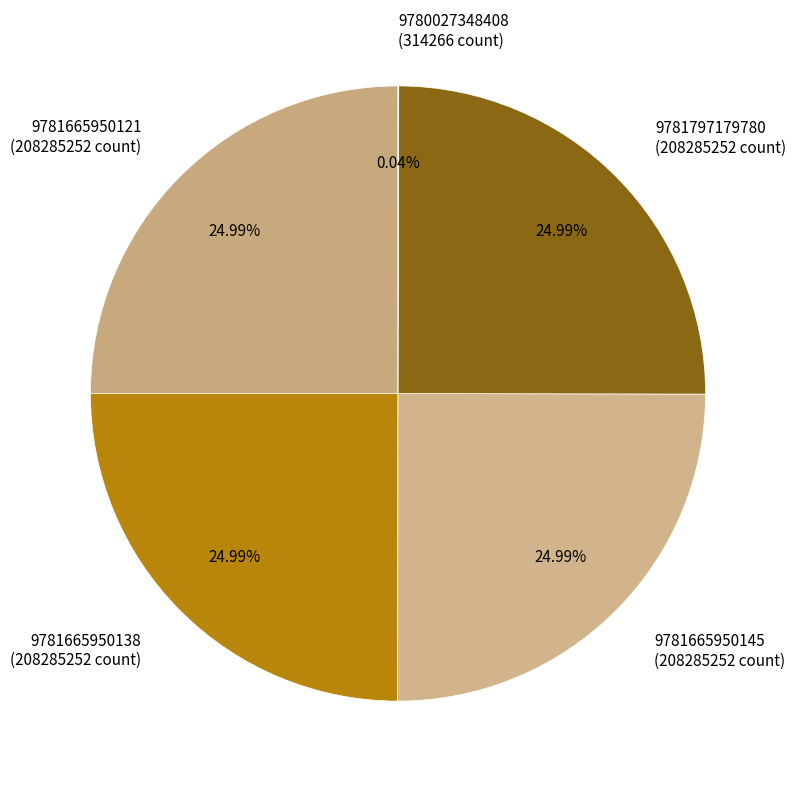

Is there a majority slice in this chart?

No